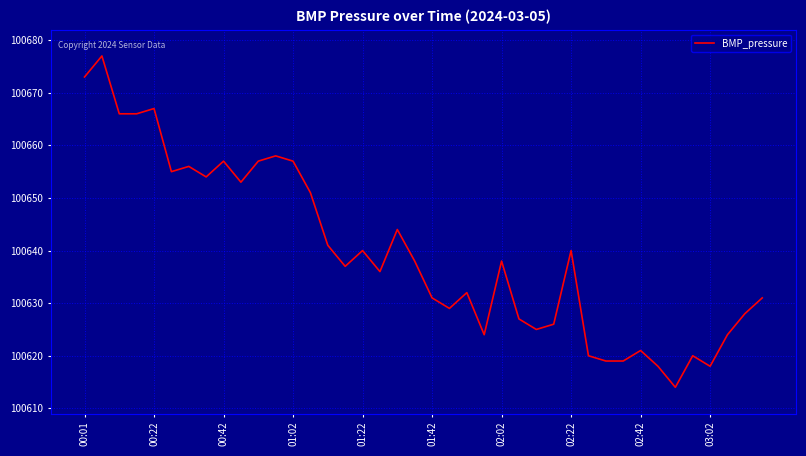

Does the chart have visible grid lines?

Yes